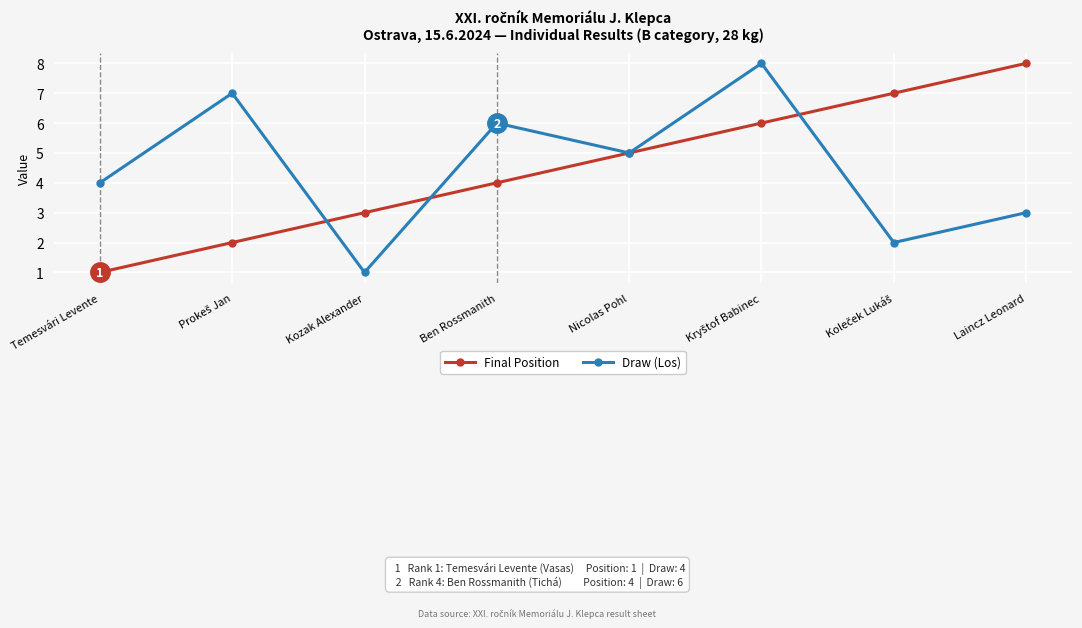

How many data points in Draw (Los) are less than 5?

4